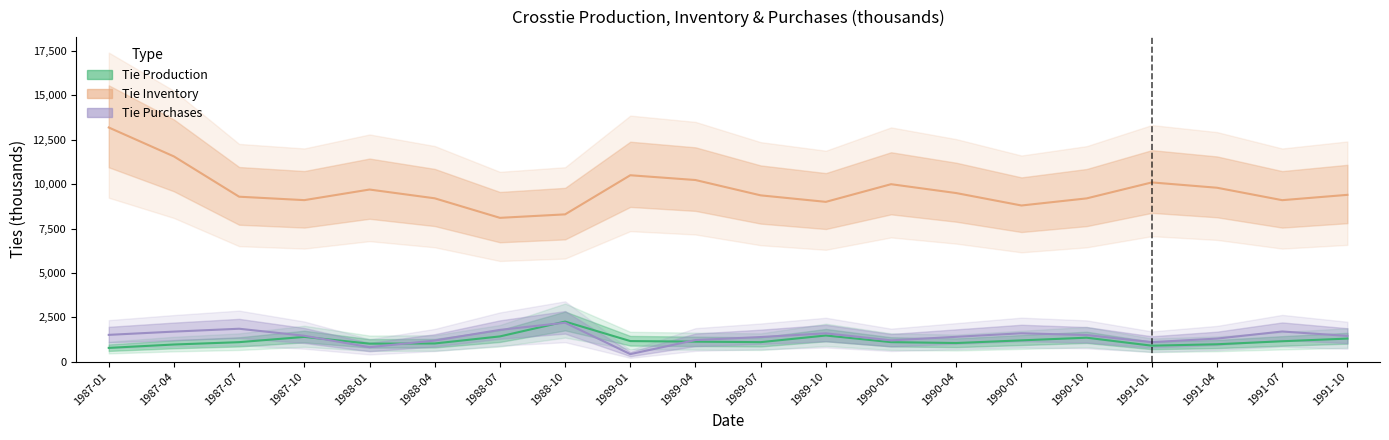

Count the number of categories in the chart.

20